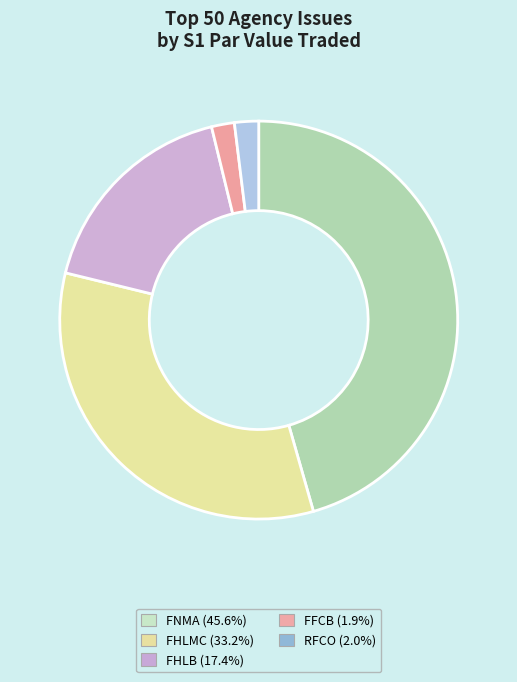

Is there any slice that represents more than half of the pie?

No